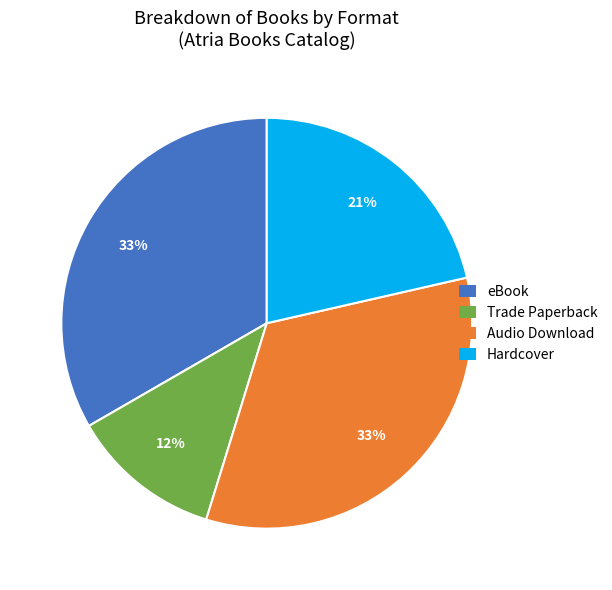

Count the number of slices in the pie.

4